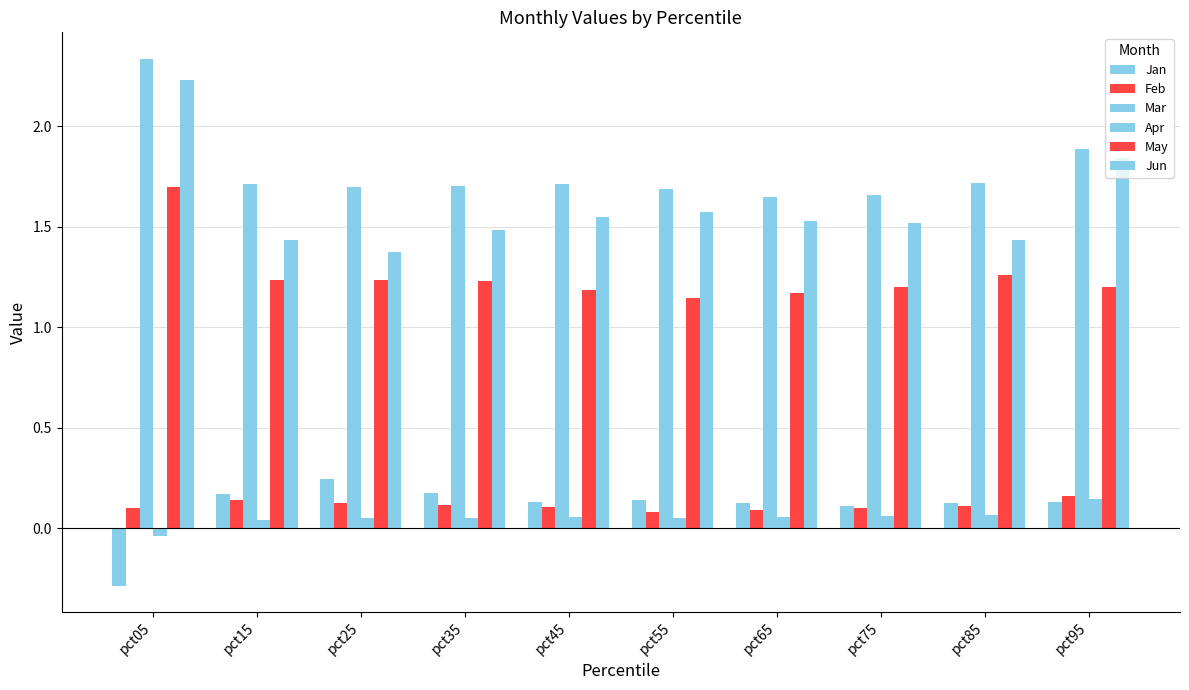

How many Jan values are between 0 and 1?

9